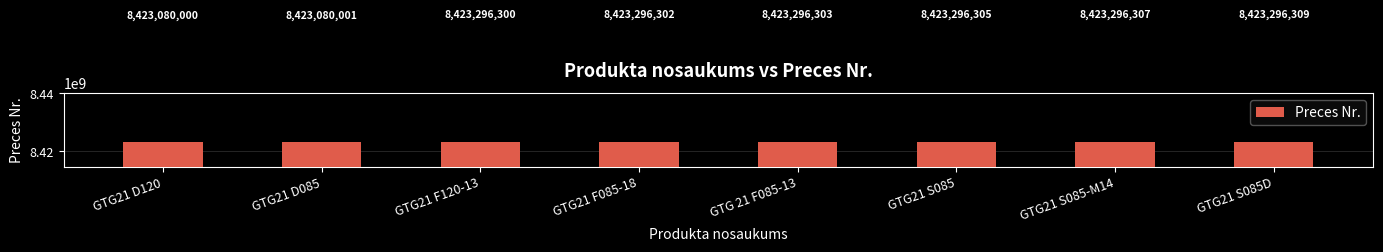

Reading left to right, extract all data points from this chart.

8423080000	8423080001	8423296300	8423296302	8423296303	8423296305	8423296307	8423296309